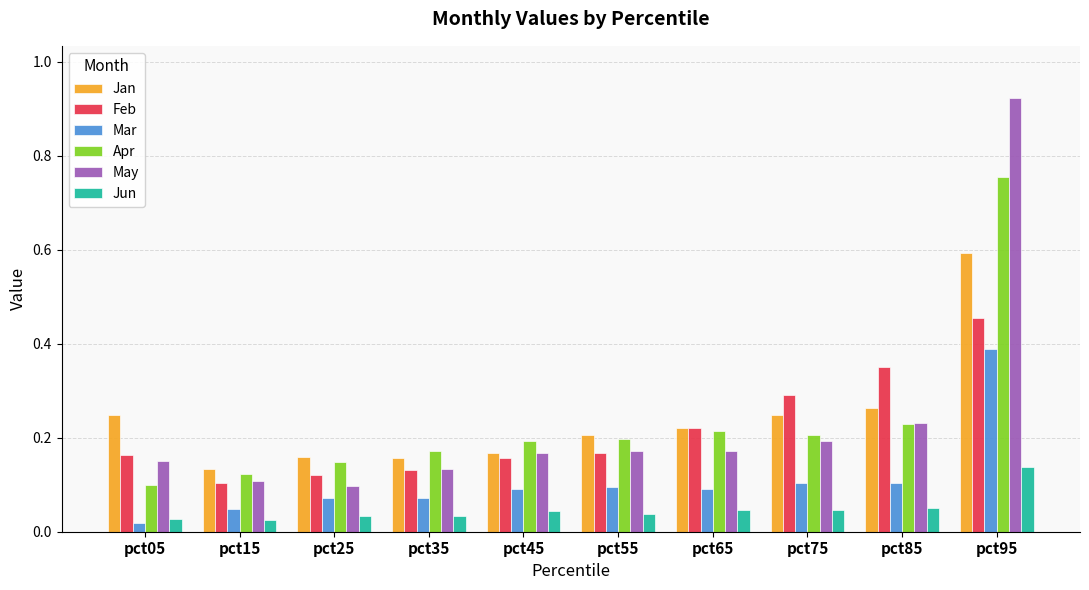

Which series changed the most between pct55 and pct65?

Feb